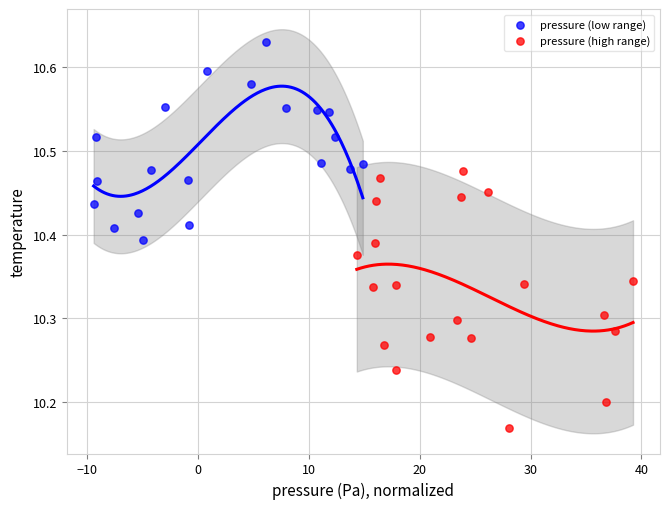

Which series has the widest spread of Y values?

pressure (high range)